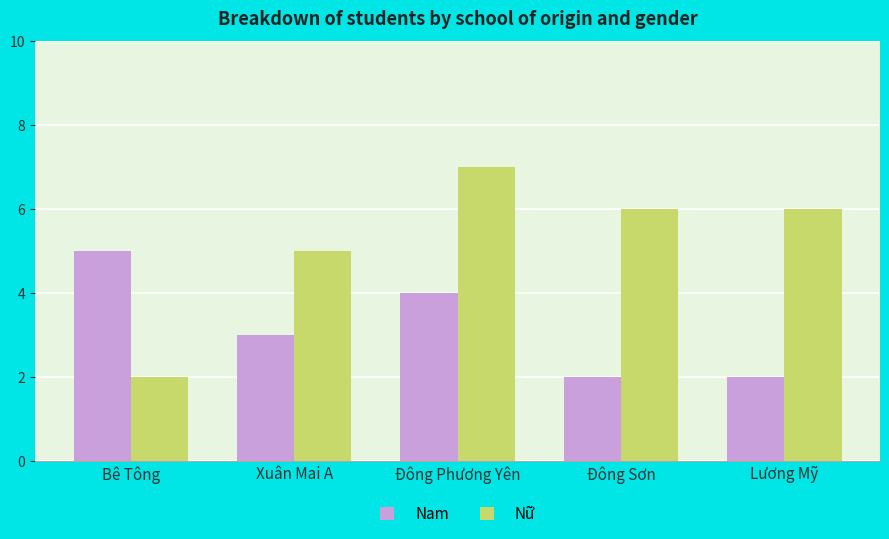

Does the chart contain any negative values?

No